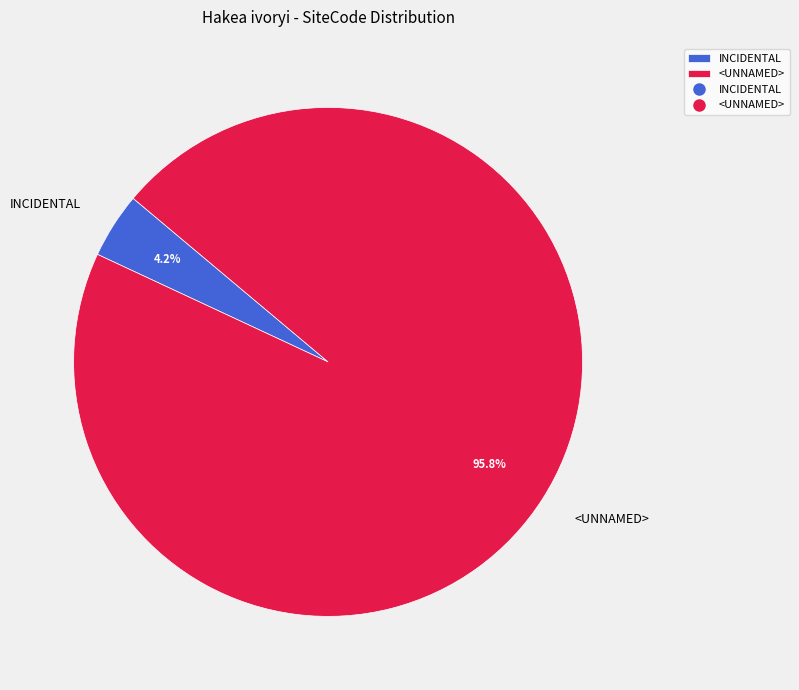

To the nearest percent, what percentage of the pie is INCIDENTAL?

4%